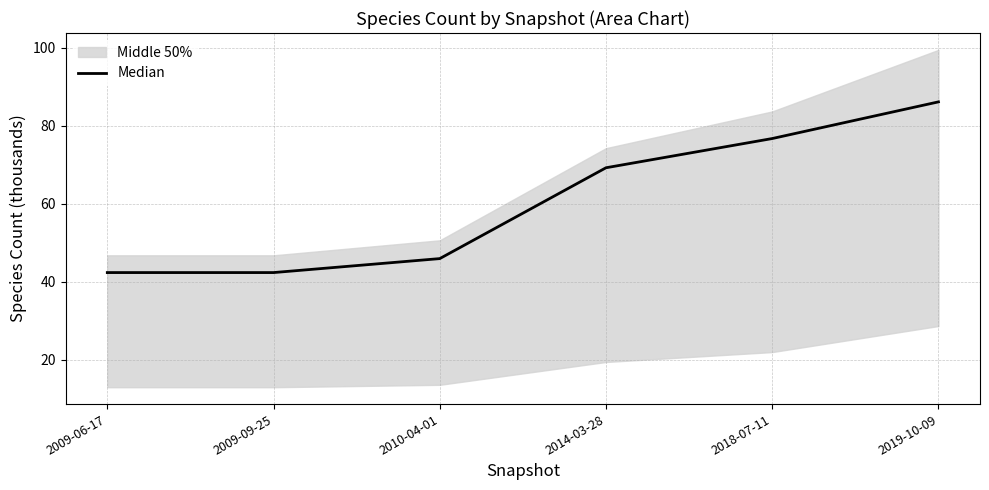

What is the difference between the maximum and minimum values?

43.7